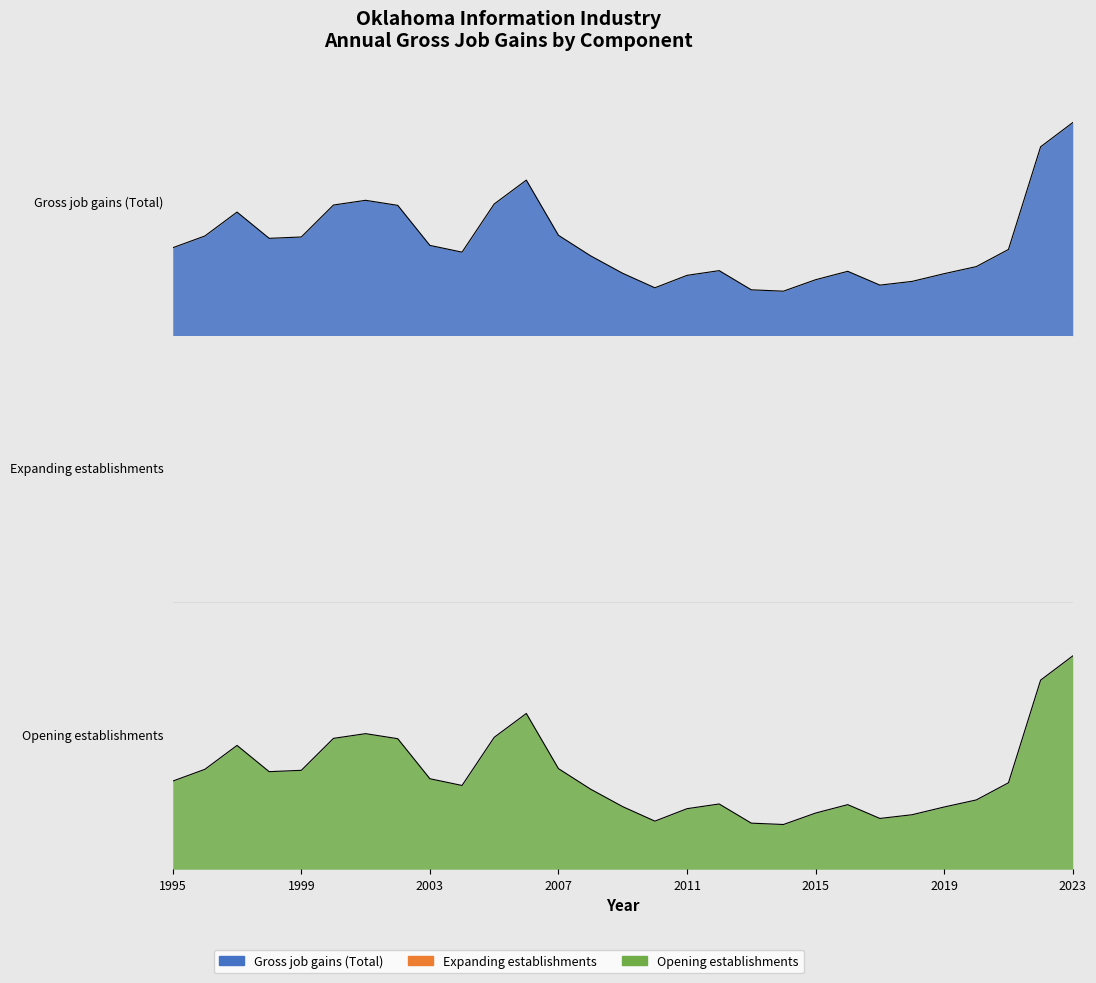

Count the Gross job gains (Total) values in the range 0 to 1.

29